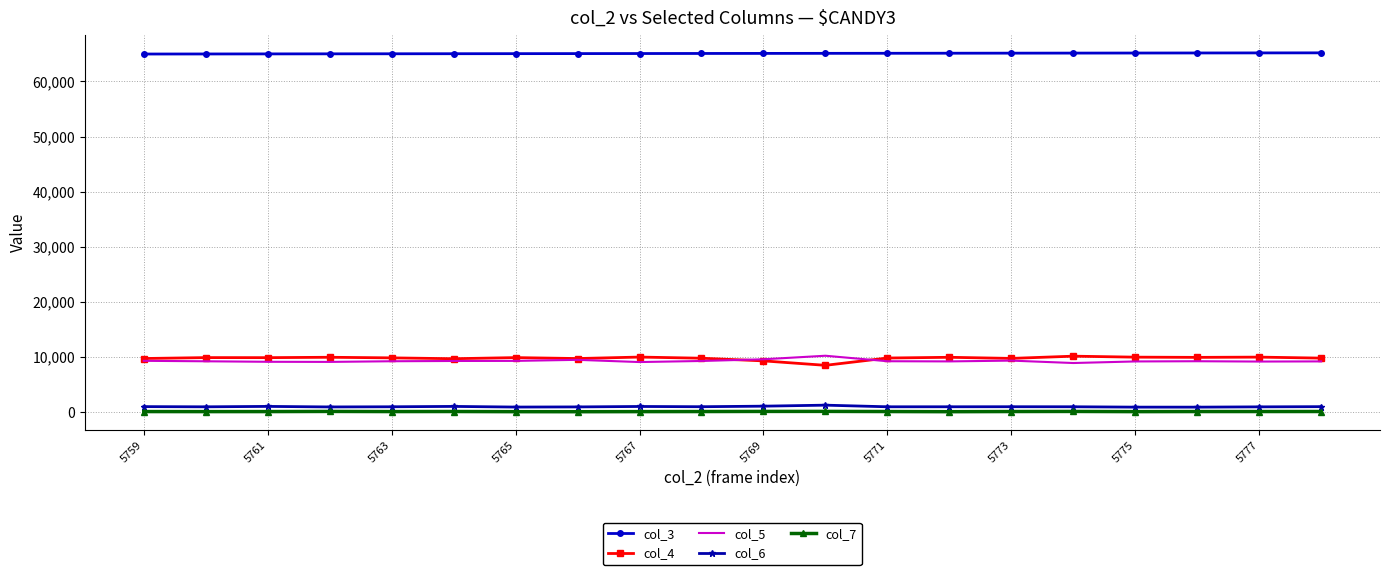

True or false: col_5 and col_6 cross at least once.

False